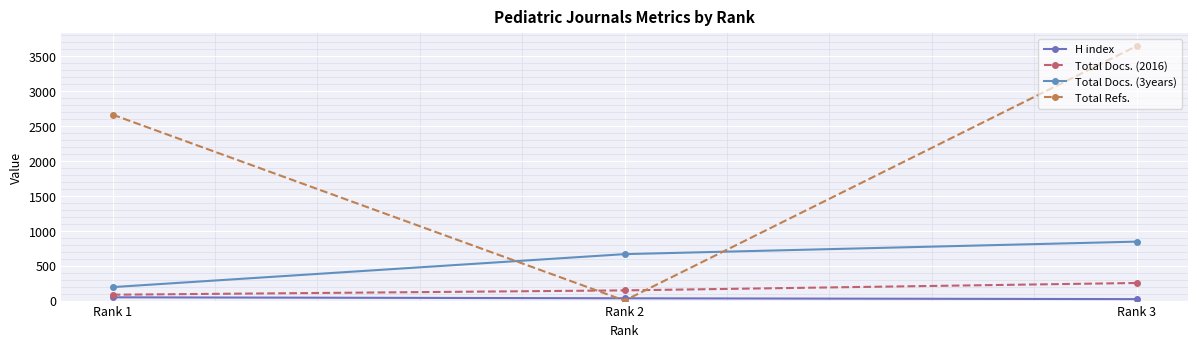

What is the value of the Total Refs. point at the 1st from the left?

2662